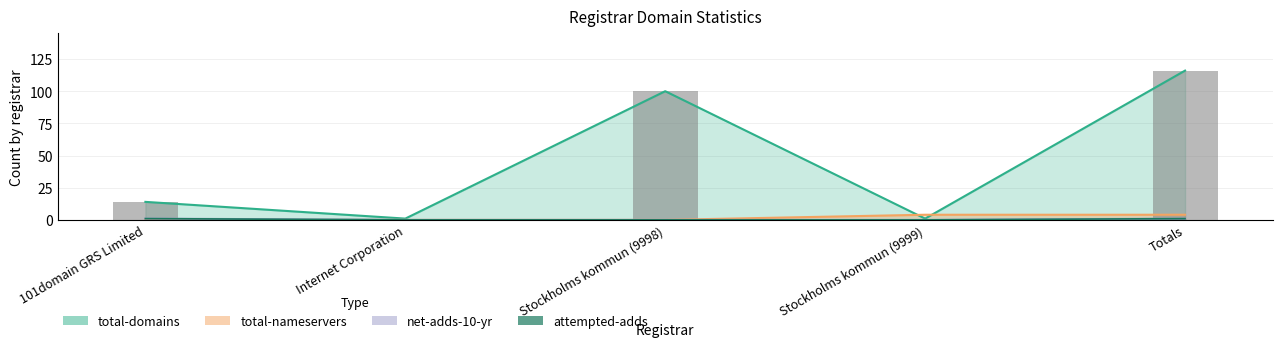

How many bars are there in total?

20